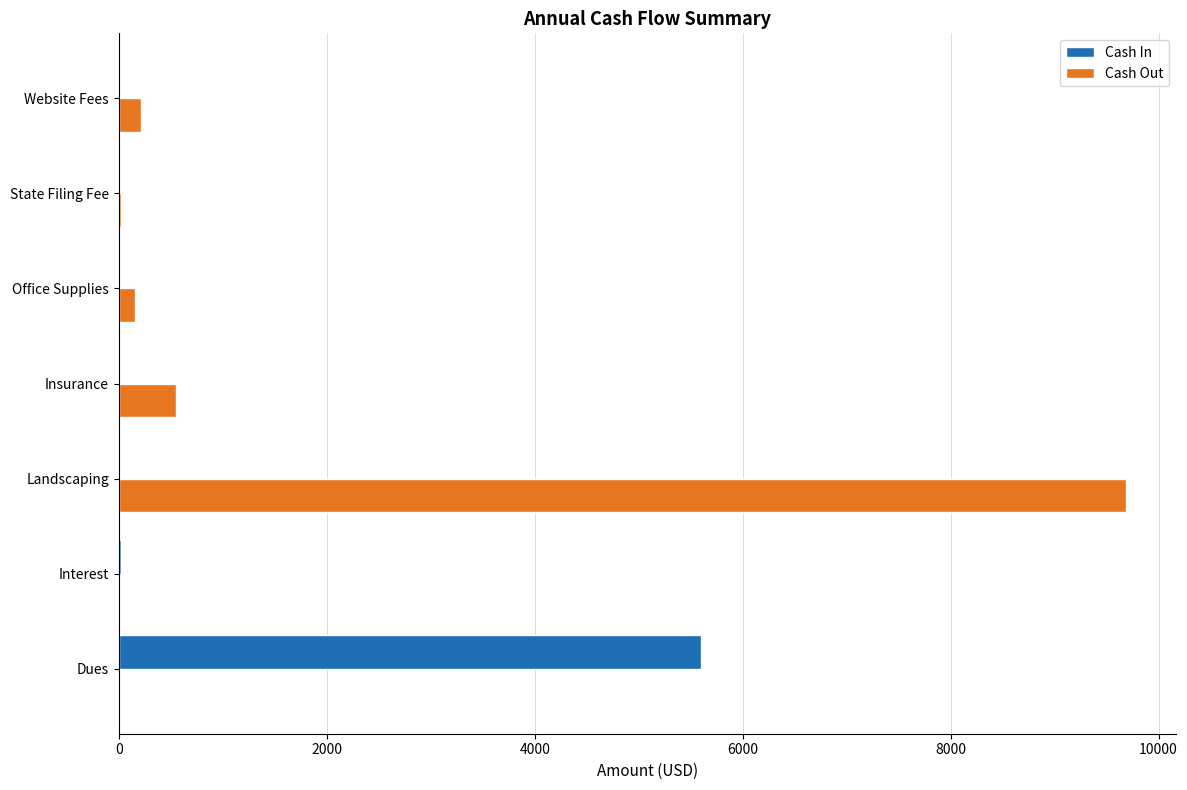

How many data points does each series have?

7